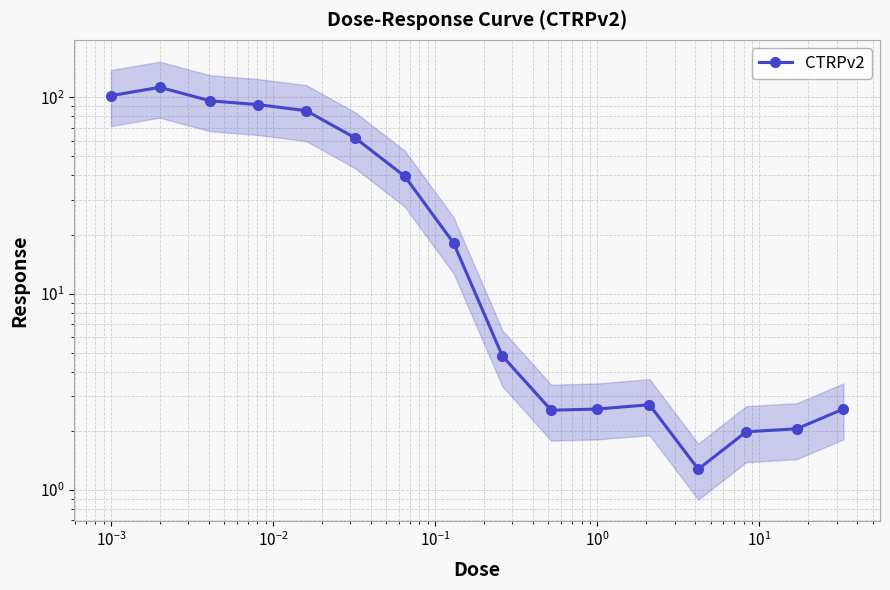

Reading left to right, transcribe all the data shown in this chart.

102.1	112.6	96.1	91.9	85.6	62.3	39.6	18.1	4.8	2.5	2.6	2.7	1.3	2.0	2.0	2.6